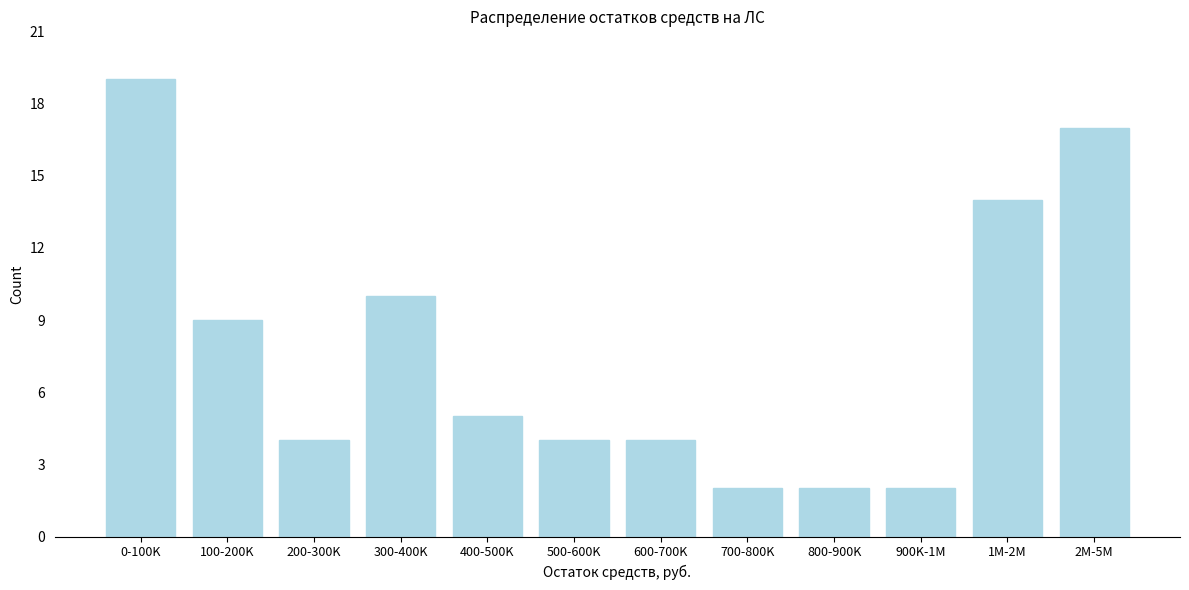

Reading left to right, what are all the values shown in this chart?

0-100K=19	100-200K=9	200-300K=4	300-400K=10	400-500K=5	500-600K=4	600-700K=4	700-800K=2	800-900K=2	900K-1M=2	1M-2M=14	2M-5M=17